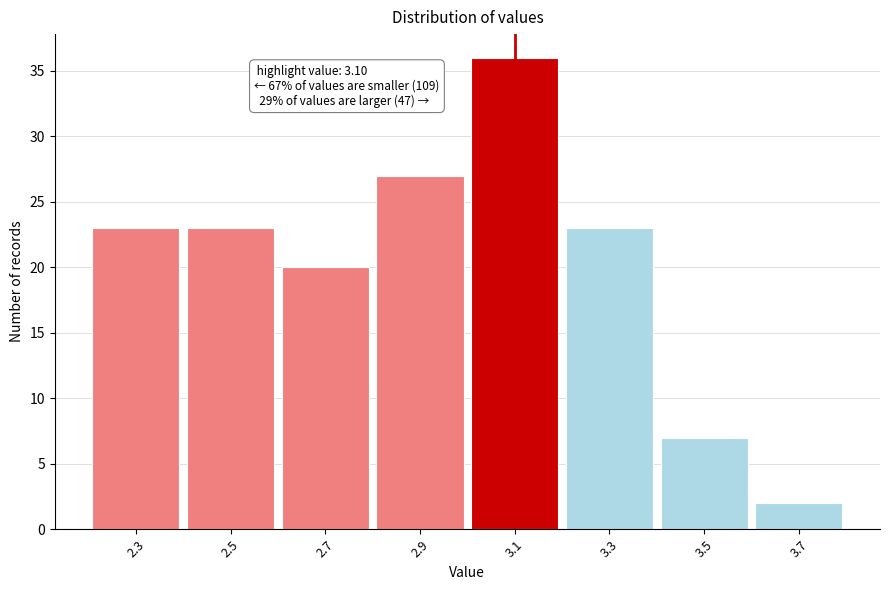

Which range on the x-axis has the tallest bar?

3.0 to 3.2